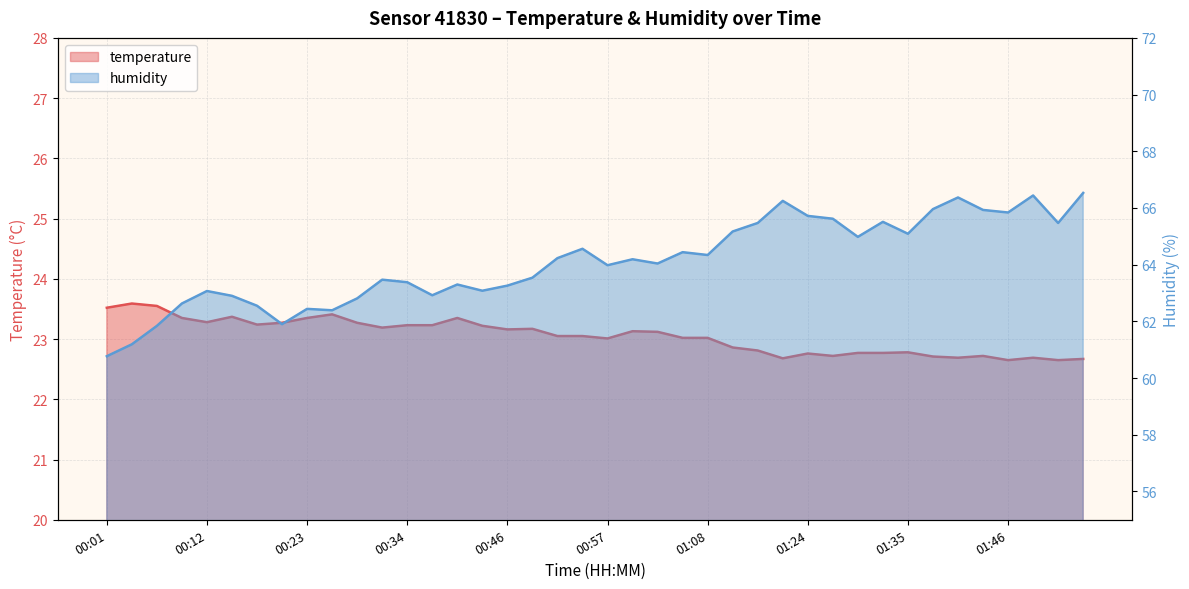

At 00:43, list the series in order from smallest to largest.

temperature, humidity